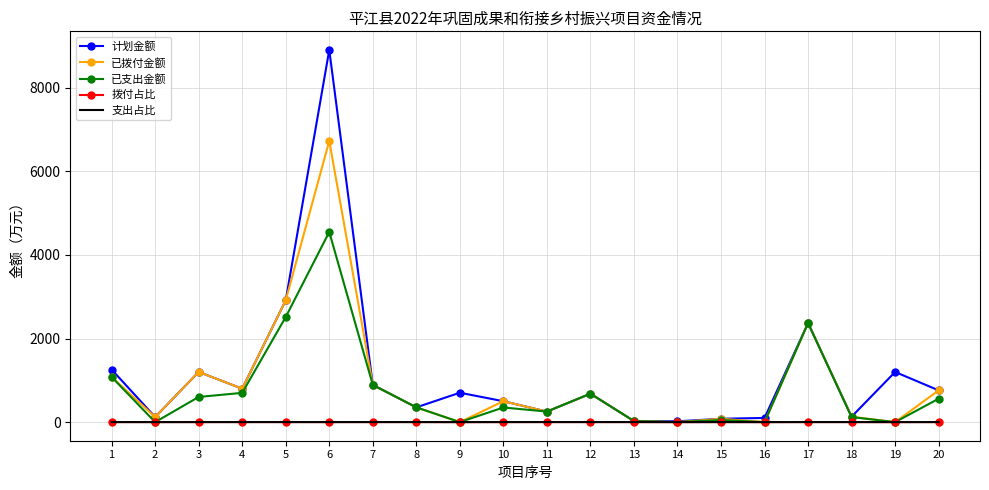

What are all the series names shown in the legend?

计划金额, 已拨付金额, 已支出金额, 拨付占比, 支出占比